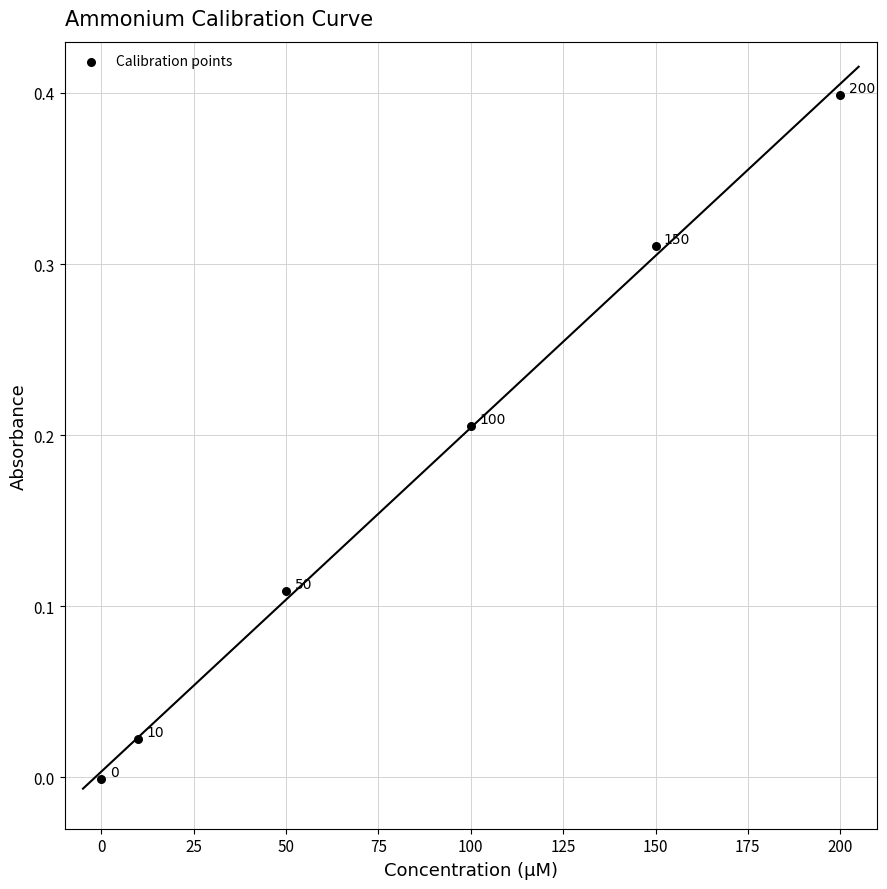

What is the average X value?

85.0